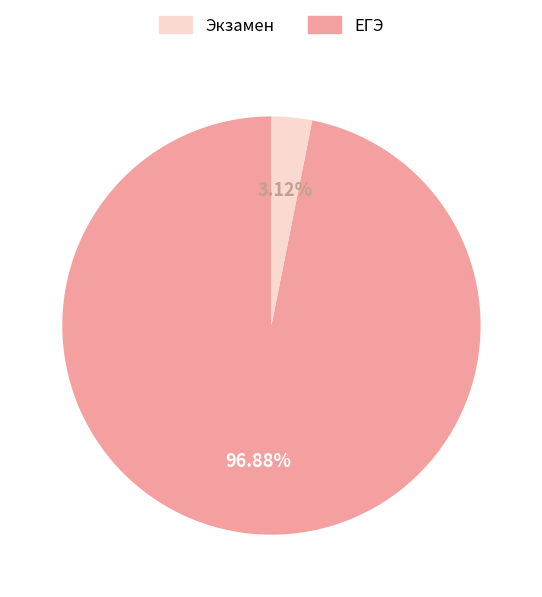

Is there any slice that represents more than half of the pie?

Yes